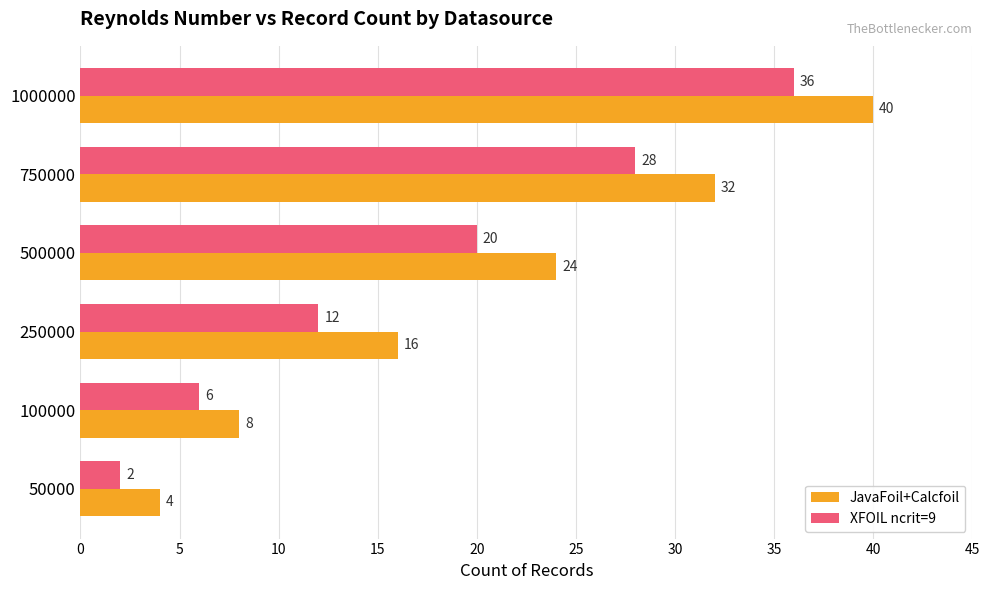

Is it true that XFOIL ncrit=9 equals 52 at 1000000?

False